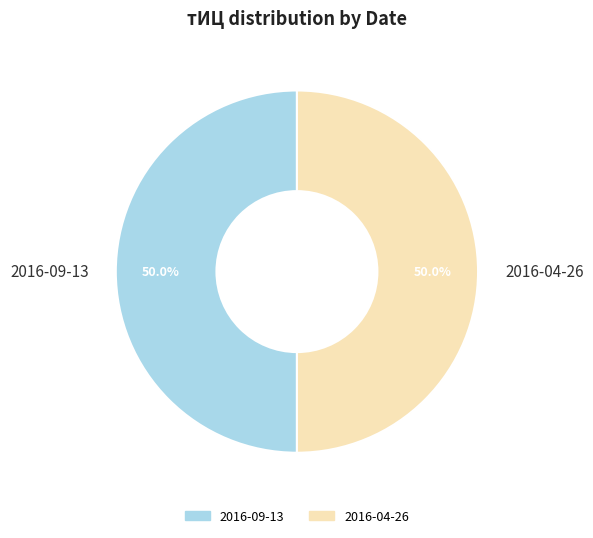

How many slices are in this pie chart?

2